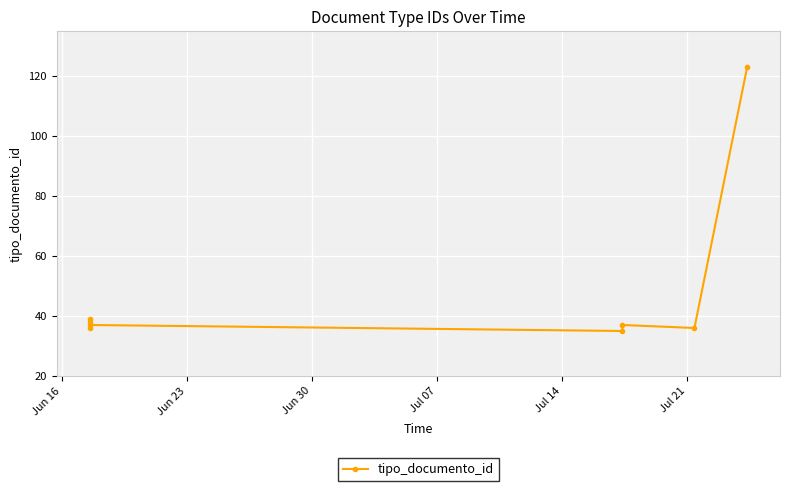

At which category does the chart reach its minimum across all series?

Jul 14